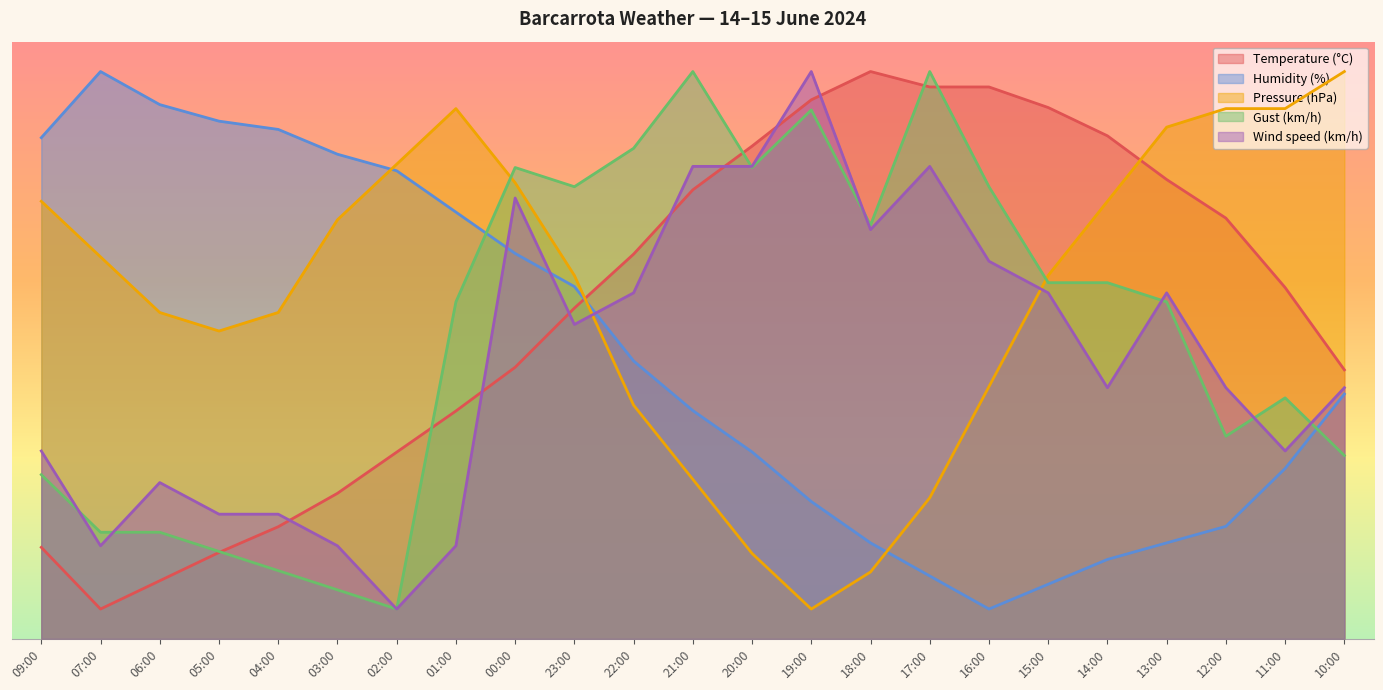

How many interior local peaks does the Pressure (hPa) series have?

1